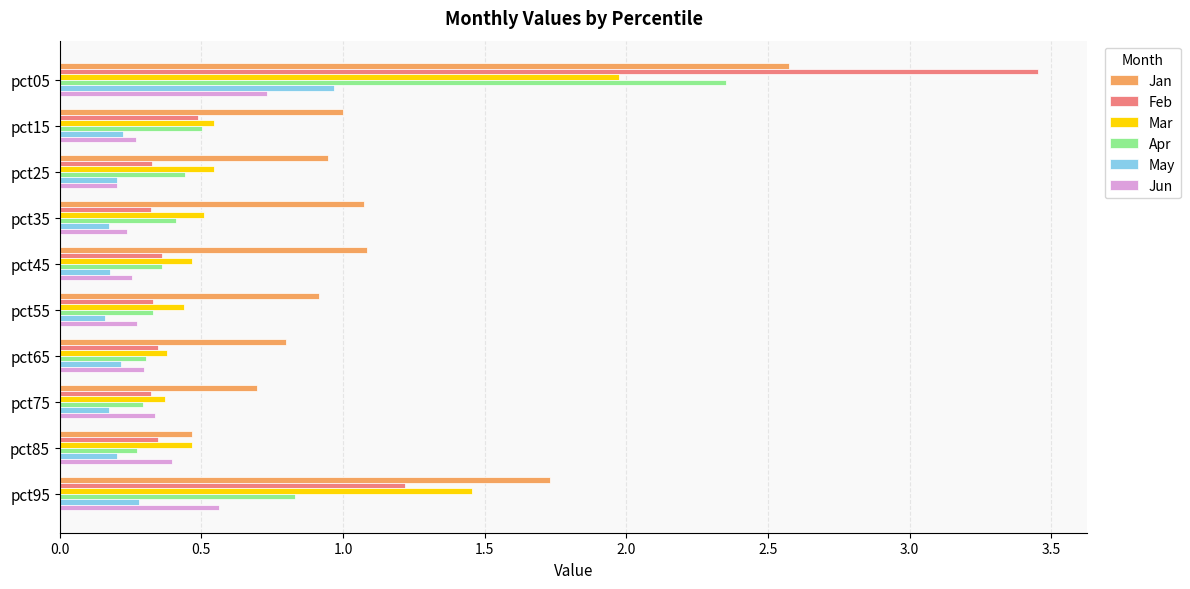

What is the sum of all Jun values?

3.6